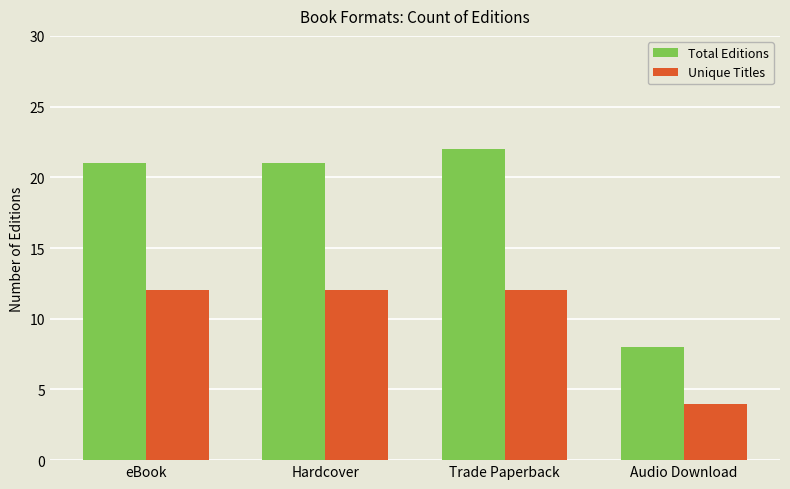

Reading left to right, extract all data points from this chart.

Total Editions: 21	21	22	8
Unique Titles: 12	12	12	4